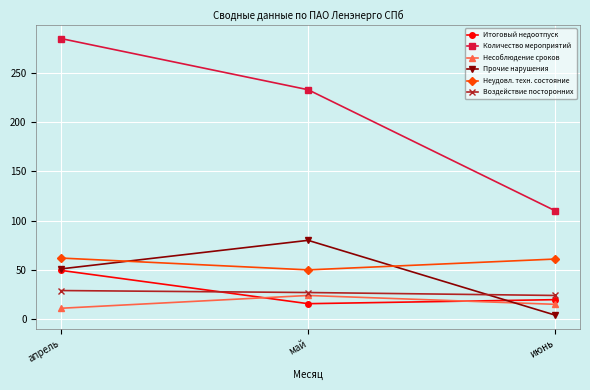

Rank the series by their maximum value, from highest to lowest.

Количество мероприятий, Прочие нарушения, Неудовл. техн. состояние, Итоговый недоотпуск, Воздействие посторонних, Несоблюдение сроков